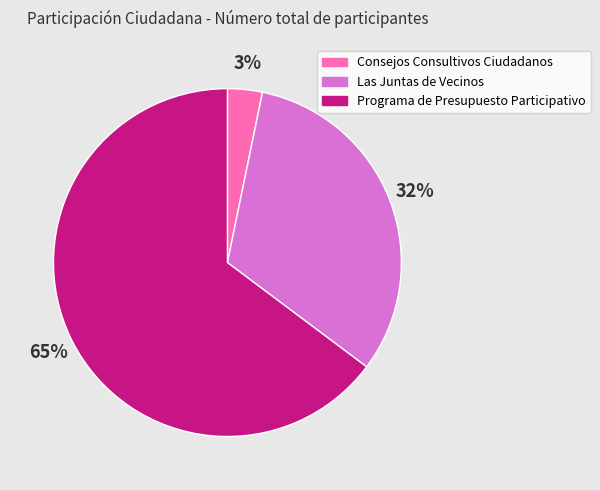

What is the largest slice in the pie chart?

Programa de Presupuesto Participativo